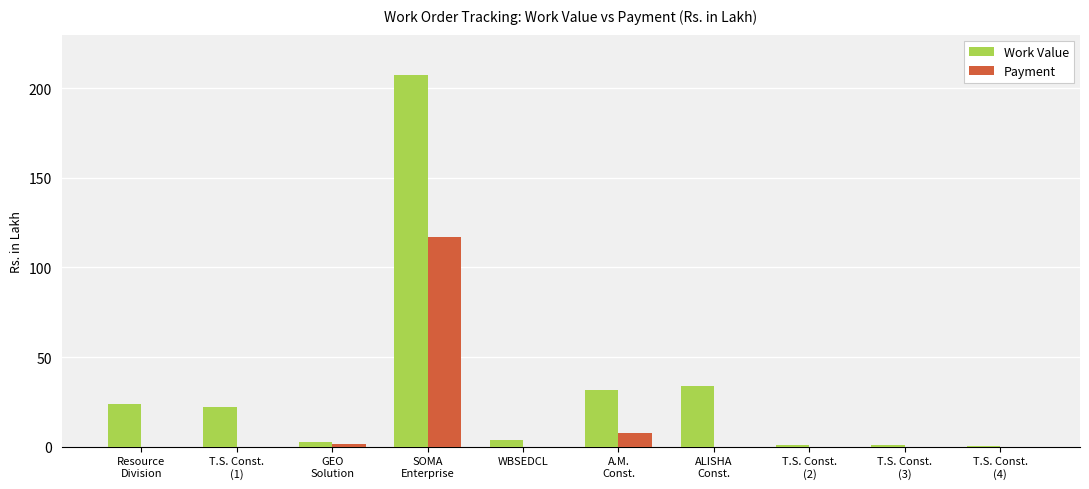

Which series has the largest total across all categories?

Work Value